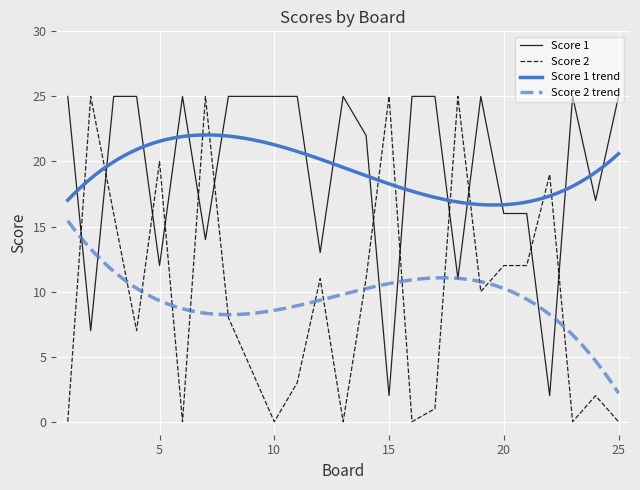

Where do Score 2 and Score 1 first cross each other?

1 and 2